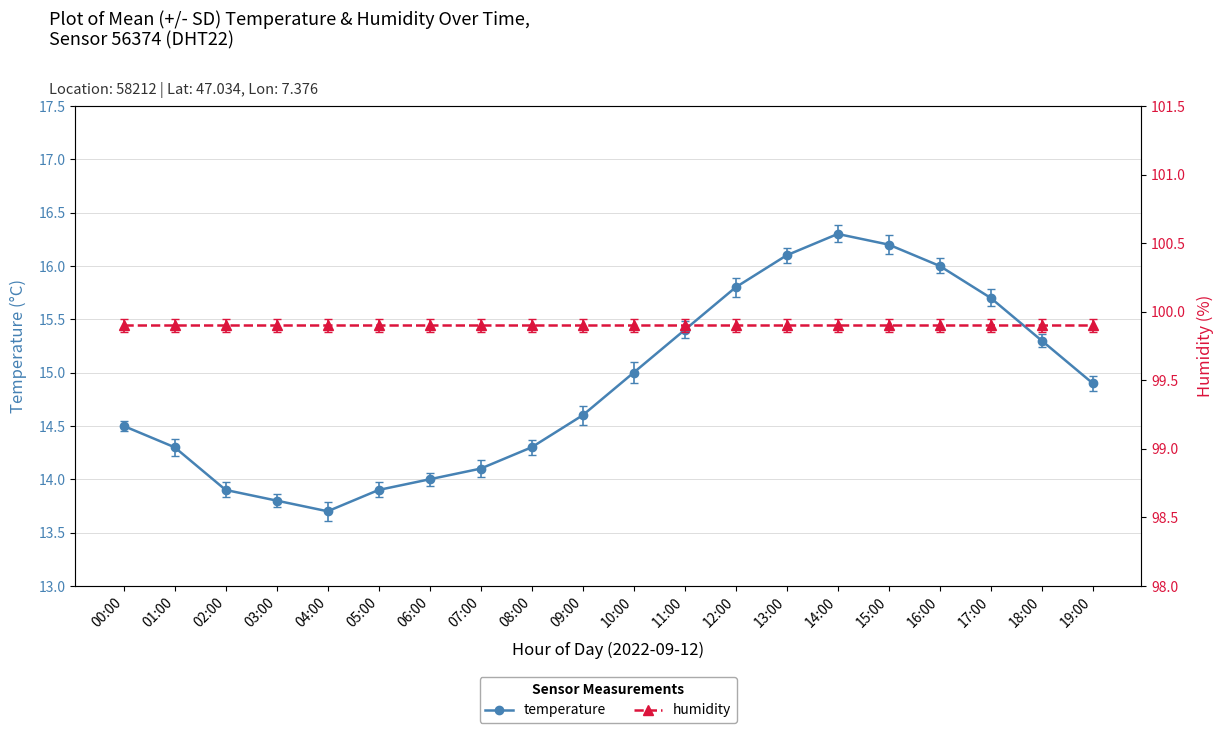

Rank the categories by humidity value from highest to lowest.

00:00, 01:00, 02:00, 03:00, 04:00, 05:00, 06:00, 07:00, 08:00, 09:00, 10:00, 11:00, 12:00, 13:00, 14:00, 15:00, 16:00, 17:00, 18:00, 19:00